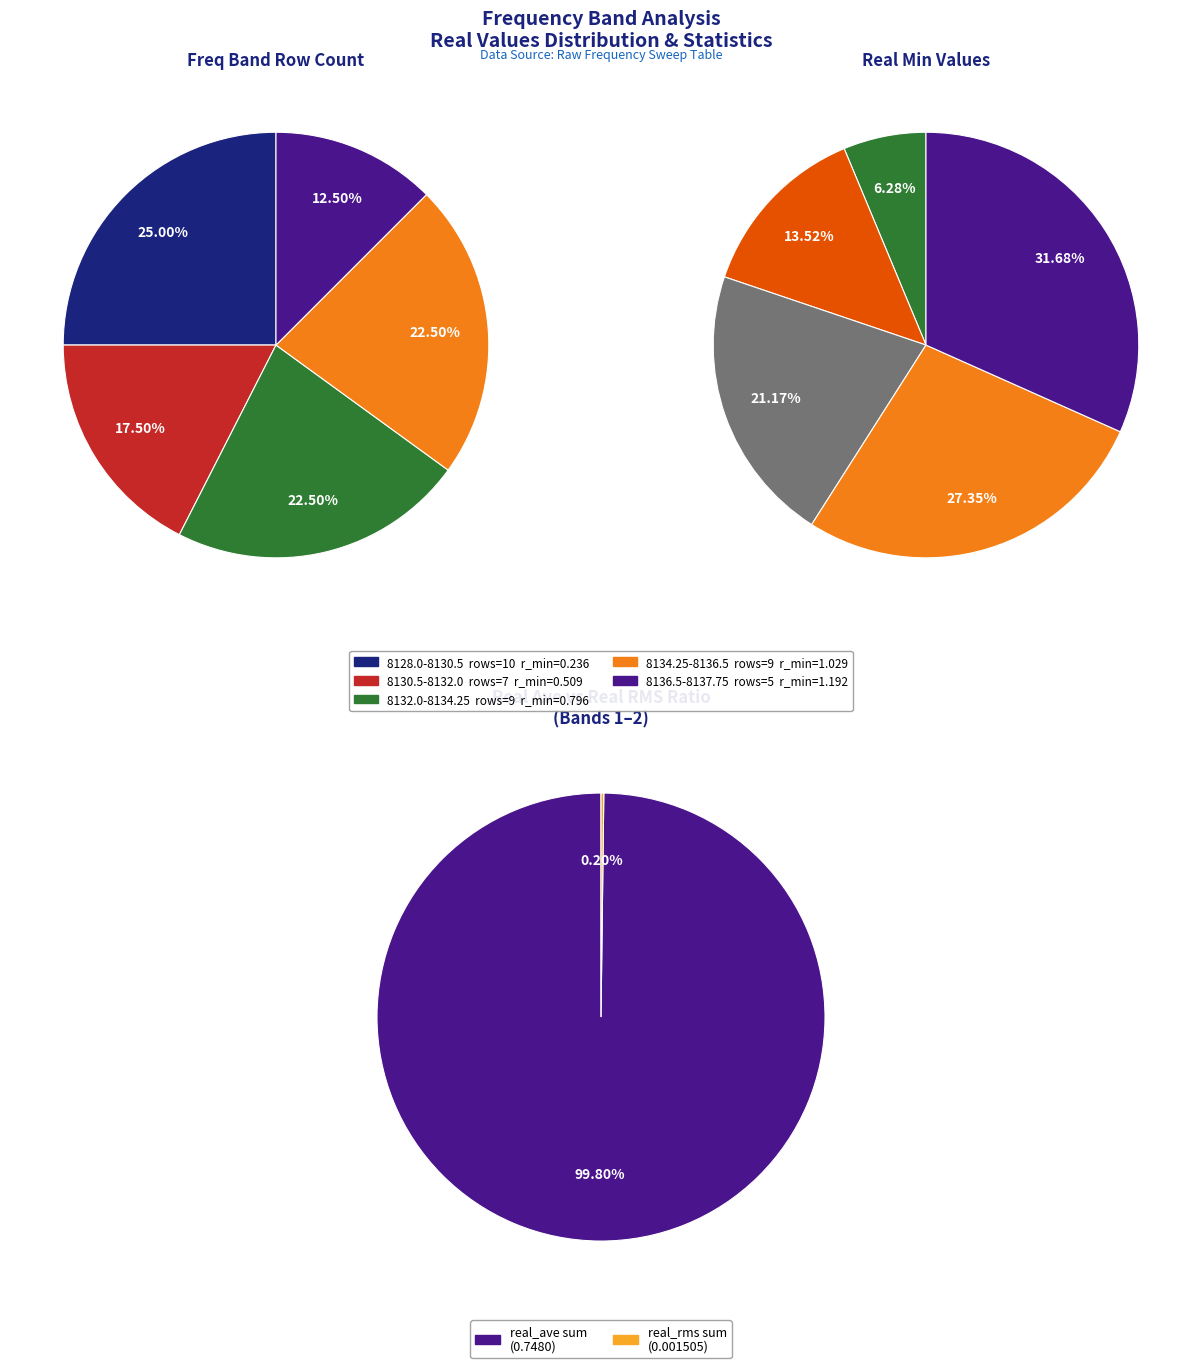

What is the smallest slice in the pie chart?

8128.0-8130.5